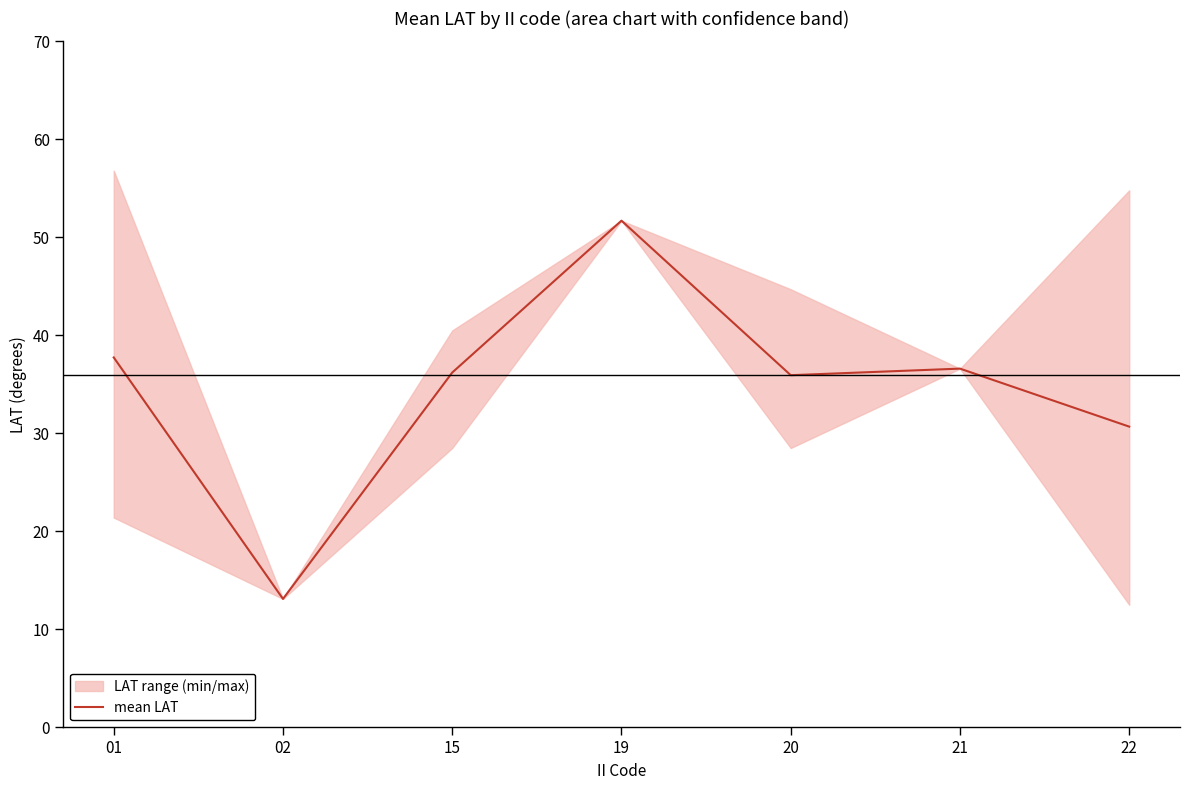

Reading left to right, what are all the values shown in this chart?

01=37.7	02=13.1	15=36.2	19=51.7	20=35.9	21=36.6	22=30.7